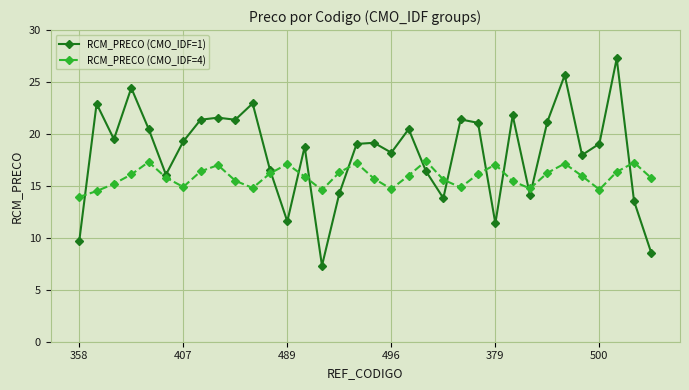

List the series in order of their peak value, lowest first.

RCM_PRECO (CMO_IDF=4), RCM_PRECO (CMO_IDF=1)